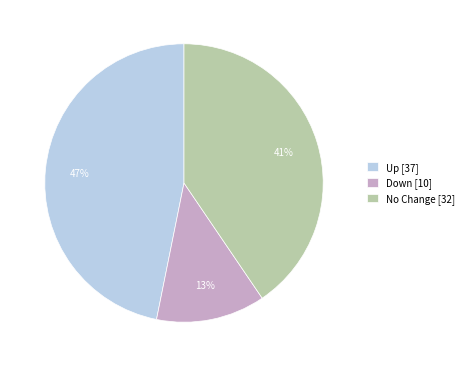

Rank the categories by value from highest to lowest.

Up [37], No Change [32], Down [10]